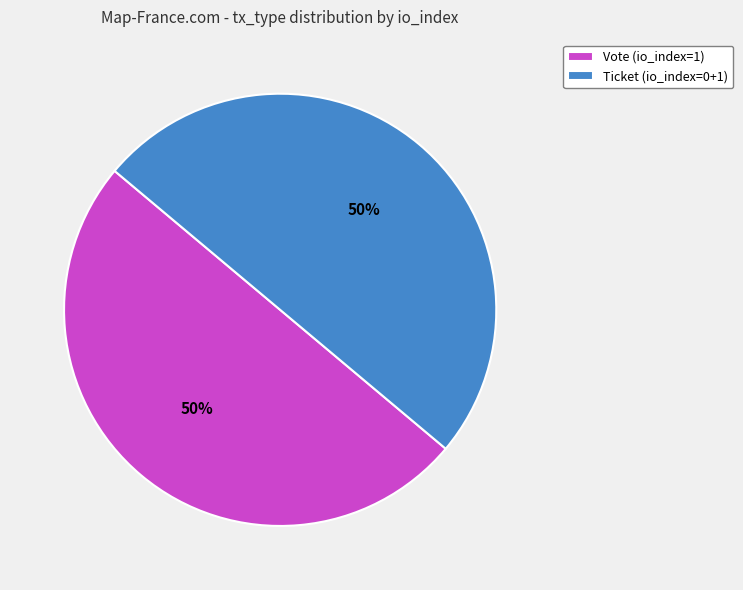

How many slices are in this pie chart?

2